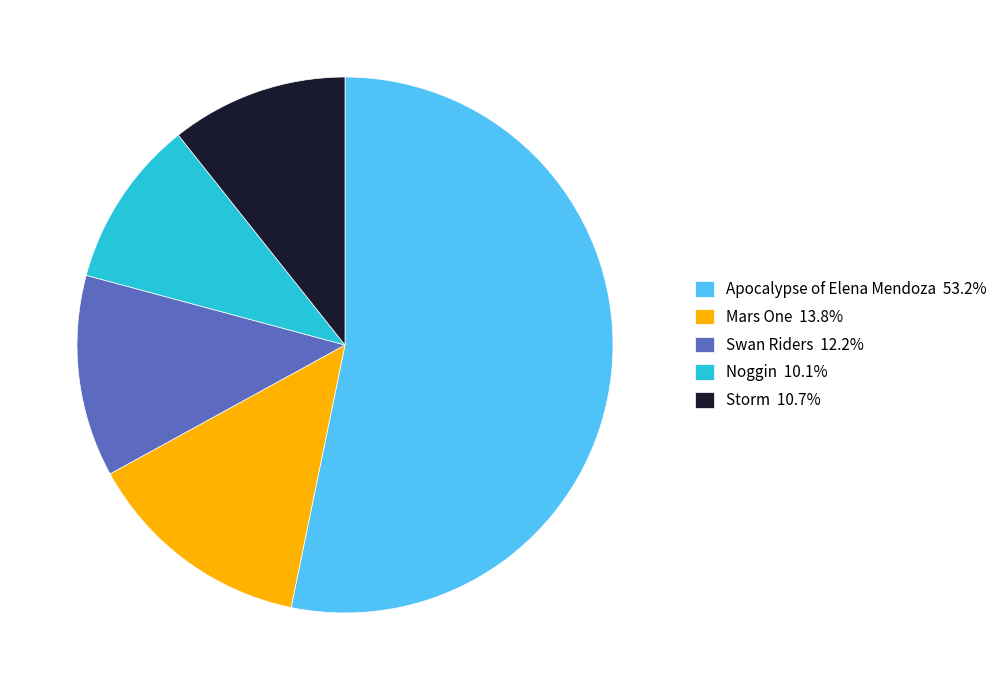

Approximately how many times larger is the value at Swan Riders 12.2% compared to Noggin 10.1%?

1.2